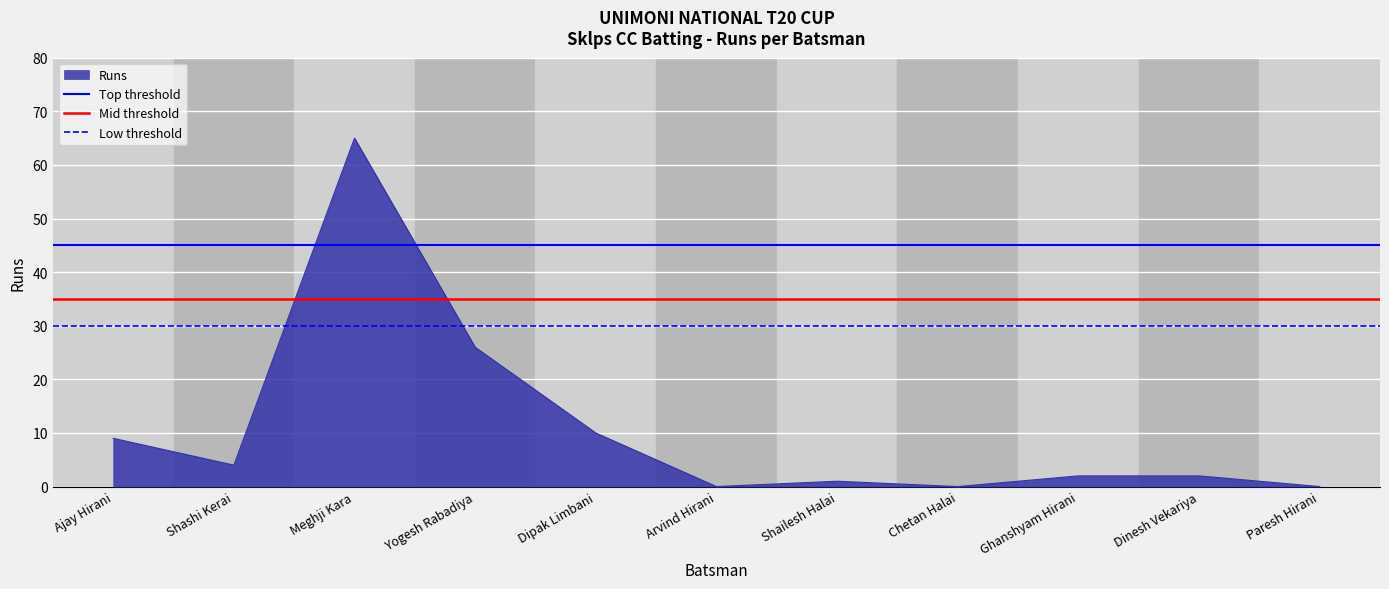

Which category has the highest value in the Top threshold series?

Ajay Hirani